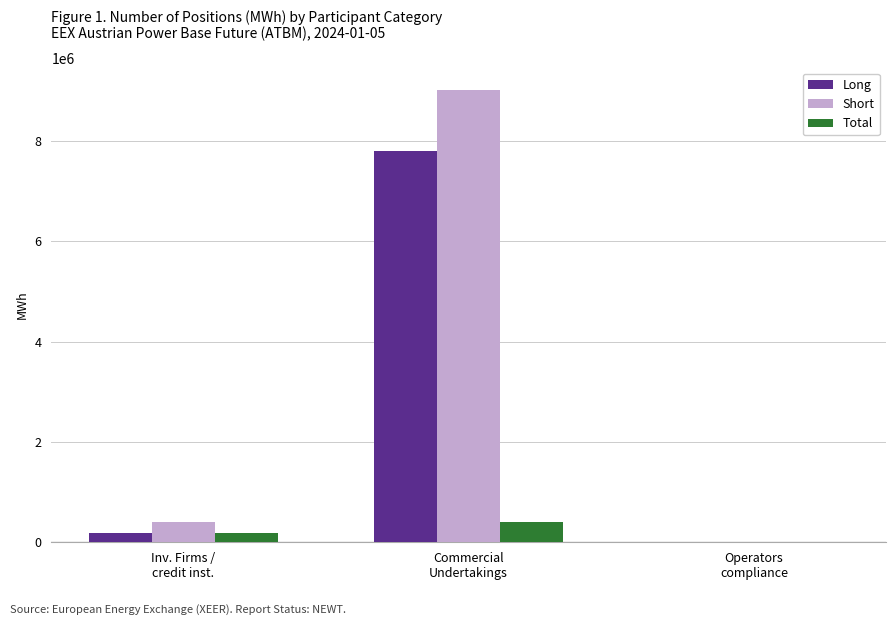

What is the highest value of the Long series?

7795768